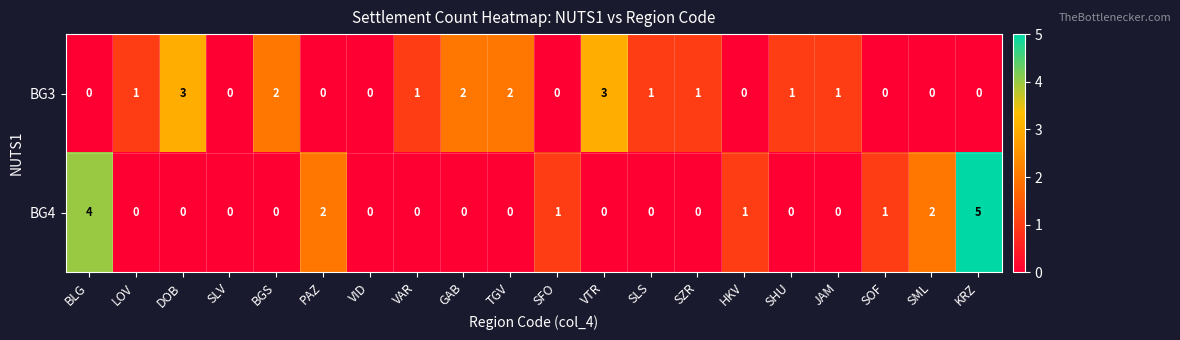

Rank the series by their maximum value, from highest to lowest.

BG4, BG3